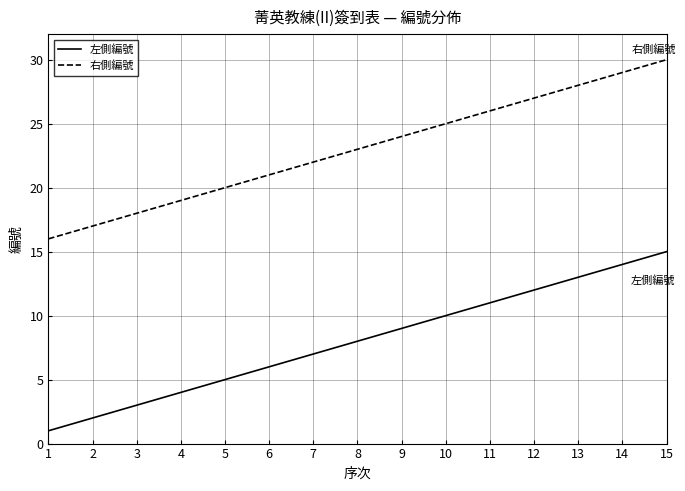

True or false: 左側編號 and 右側編號 cross at least once.

False